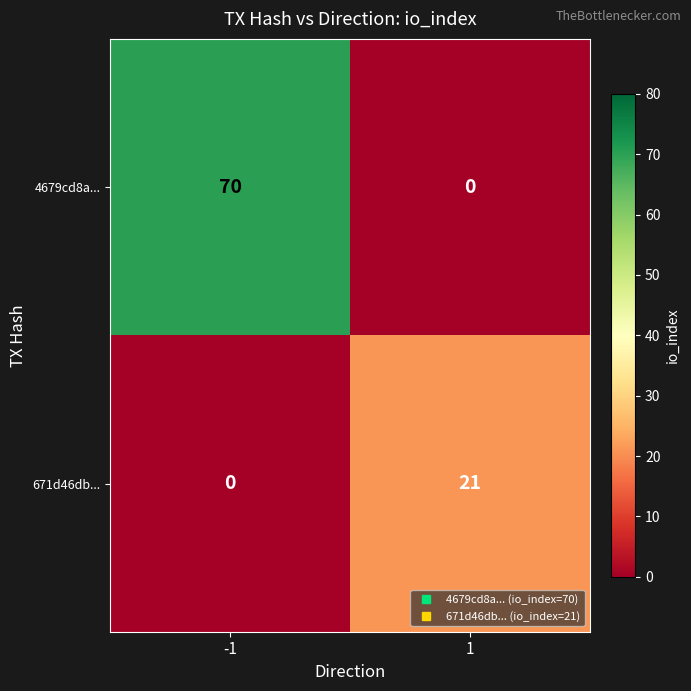

At which category is the sum across all series the highest?

-1